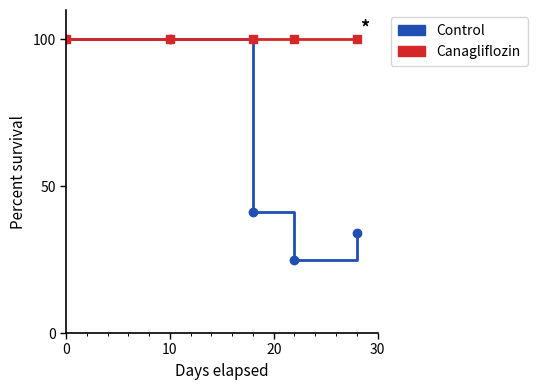

Which series has the largest total across all categories?

Canagliflozin